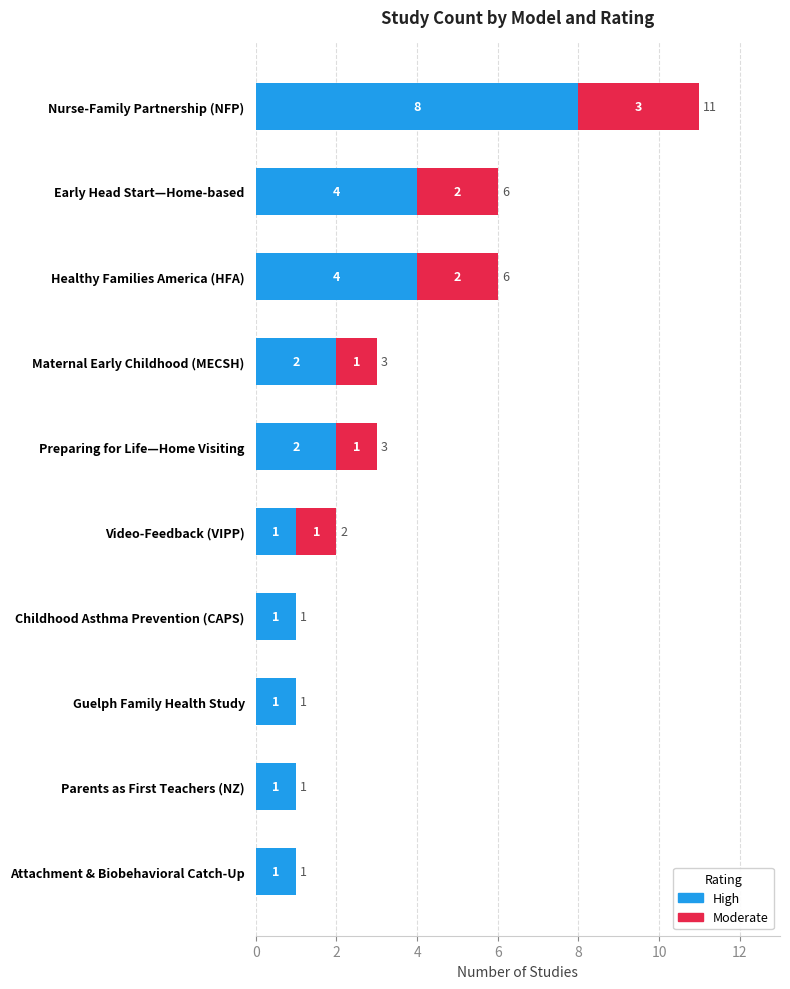

What is the sum of the High values at Nurse-Family Partnership (NFP) and Healthy Families America (HFA)?

12